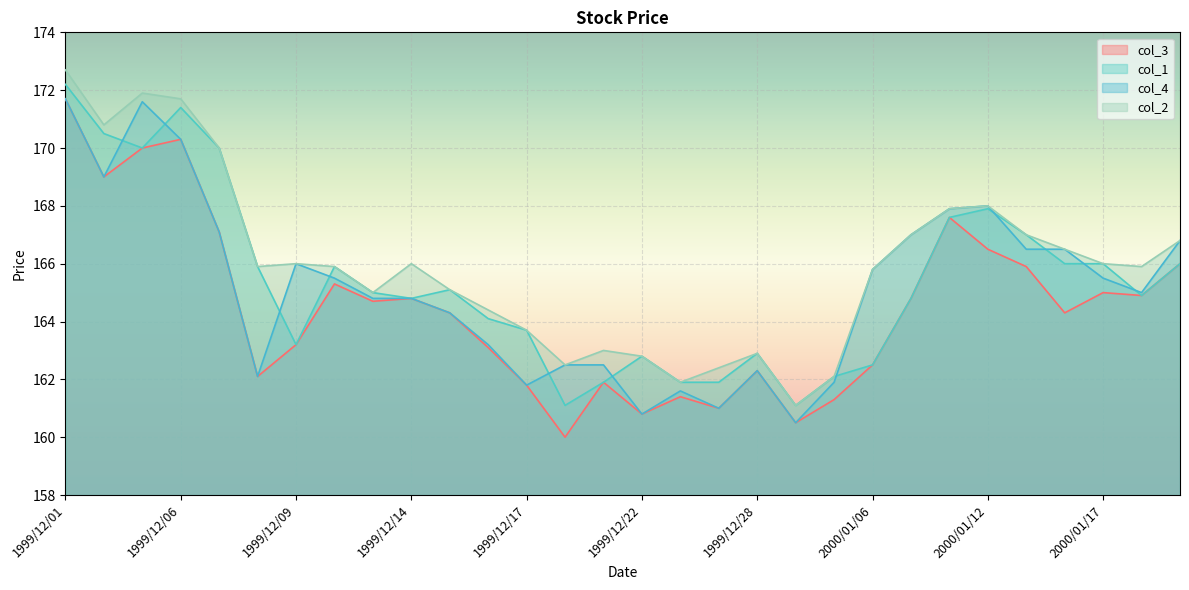

At how many categories does at least one series exceed 170?

4